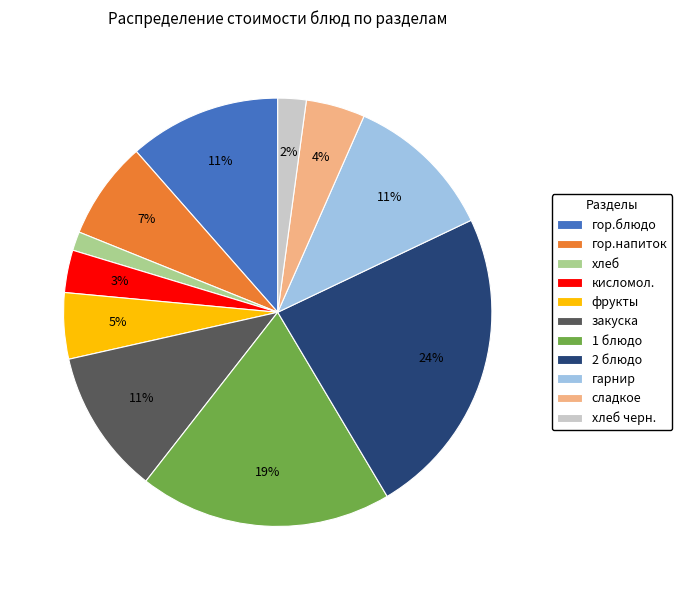

Which category has the smallest portion of the pie?

хлеб